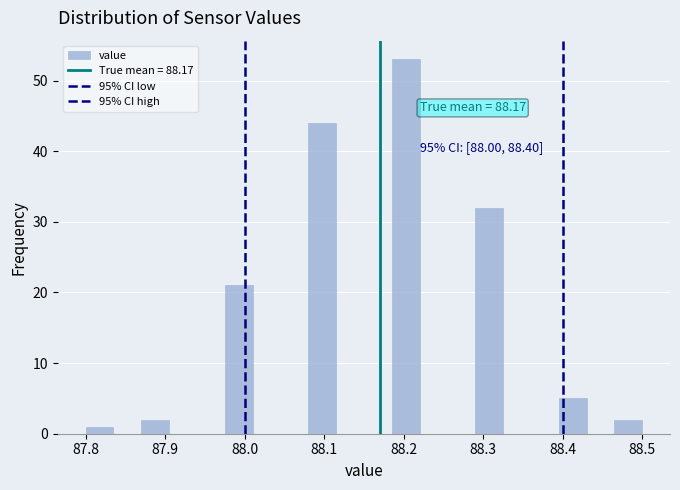

Read against the x-axis, roughly where is the centre of the tallest bar?

88.20